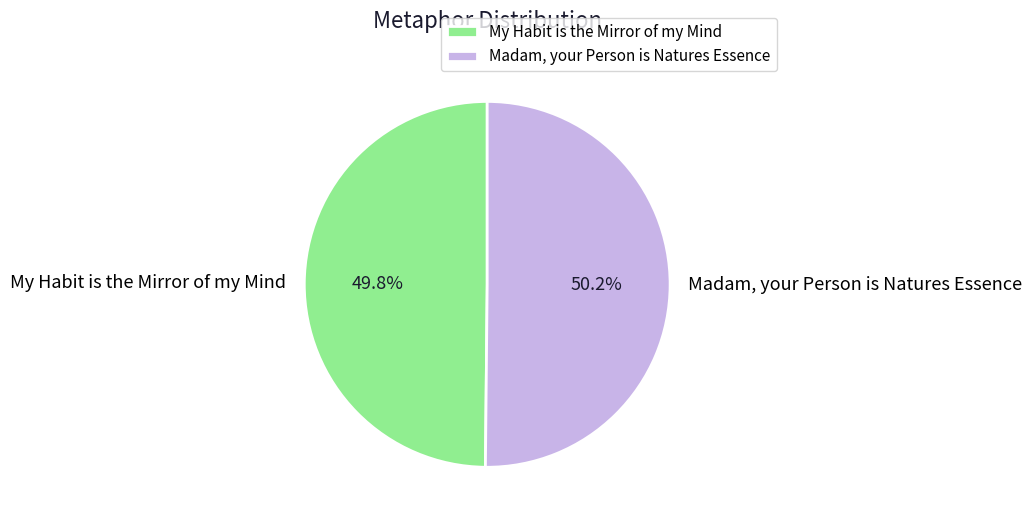

How many segments does this pie chart have?

2